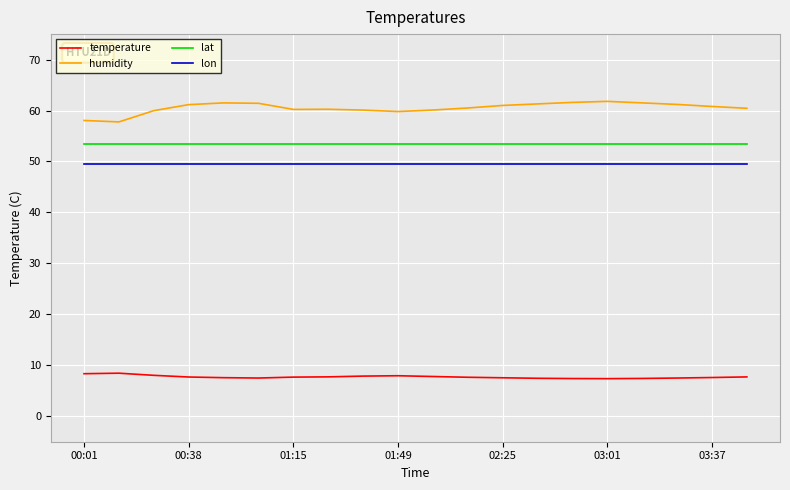

What are all the series names shown in the legend?

temperature, humidity, lat, lon